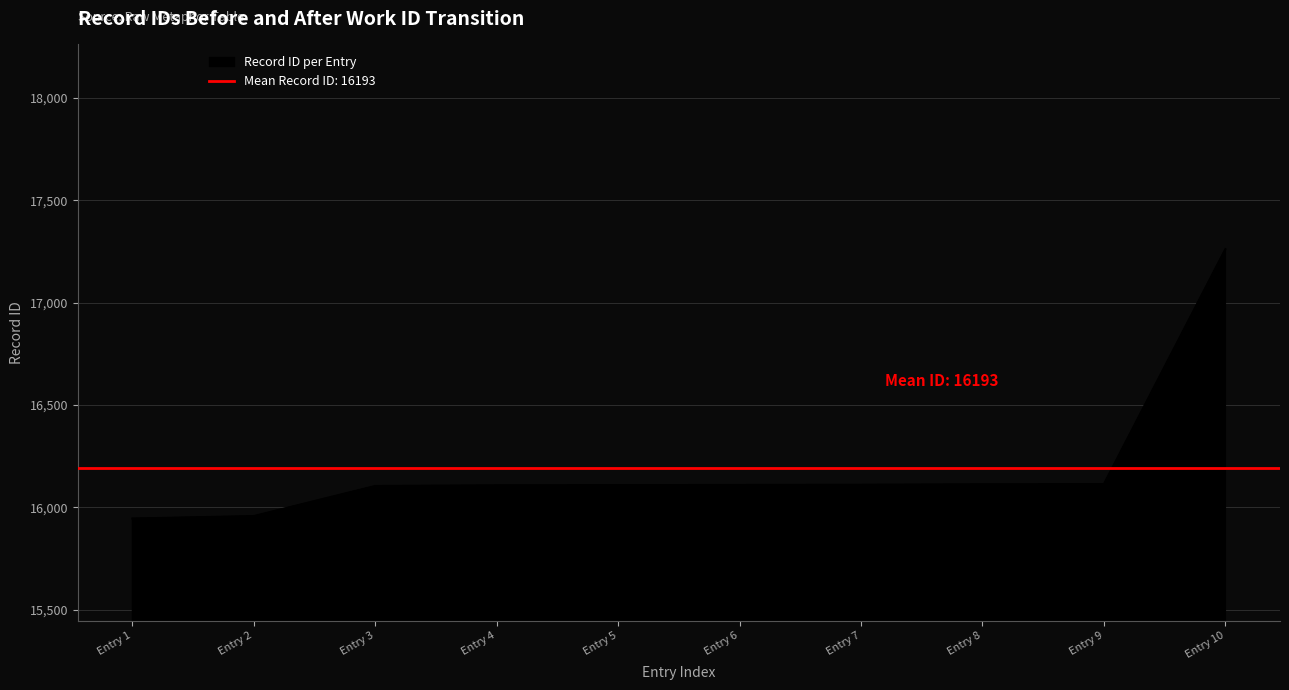

True or false: there are more than 2 points higher than both neighbors.

False